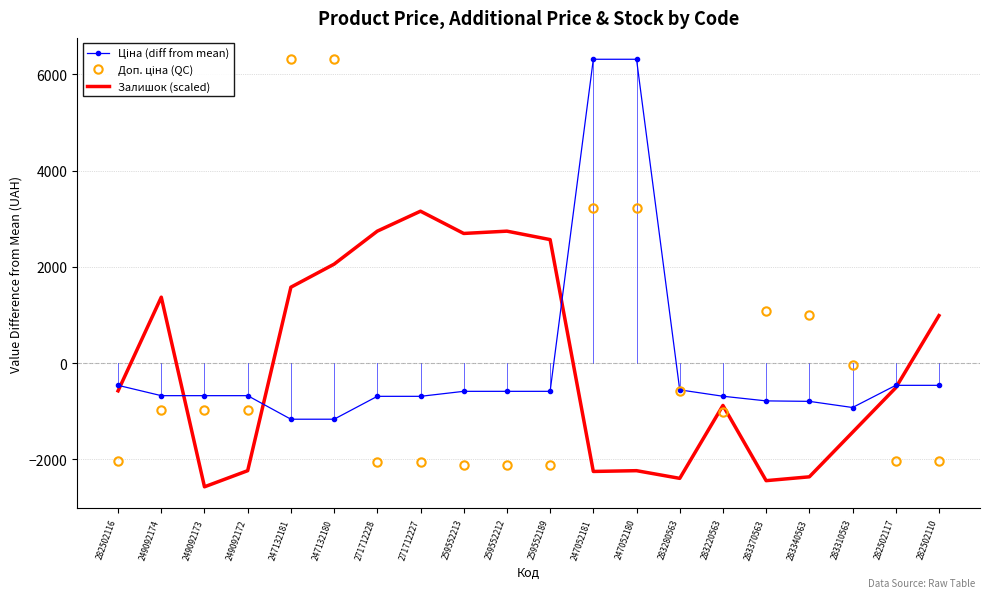

True or false: Залишок (scaled) has a value of -674.5 at 283310563.

False